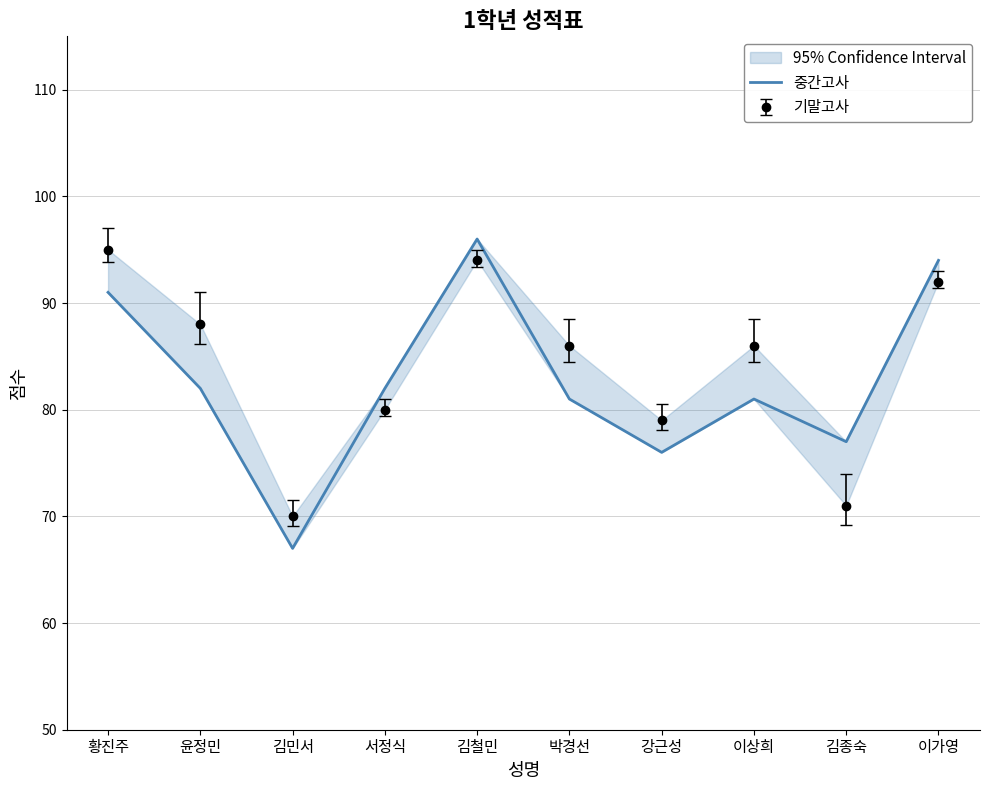

The chart shows a value of 81 at 박경선. True or false?

True